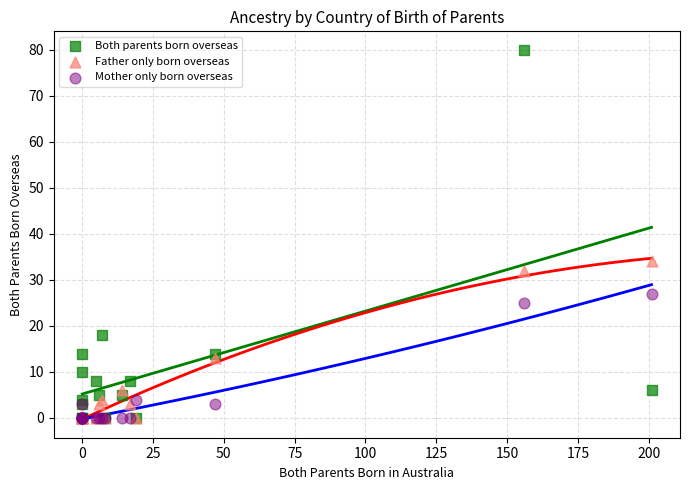

What are all the series names shown in the legend?

Both parents born overseas, Father only born overseas, Mother only born overseas